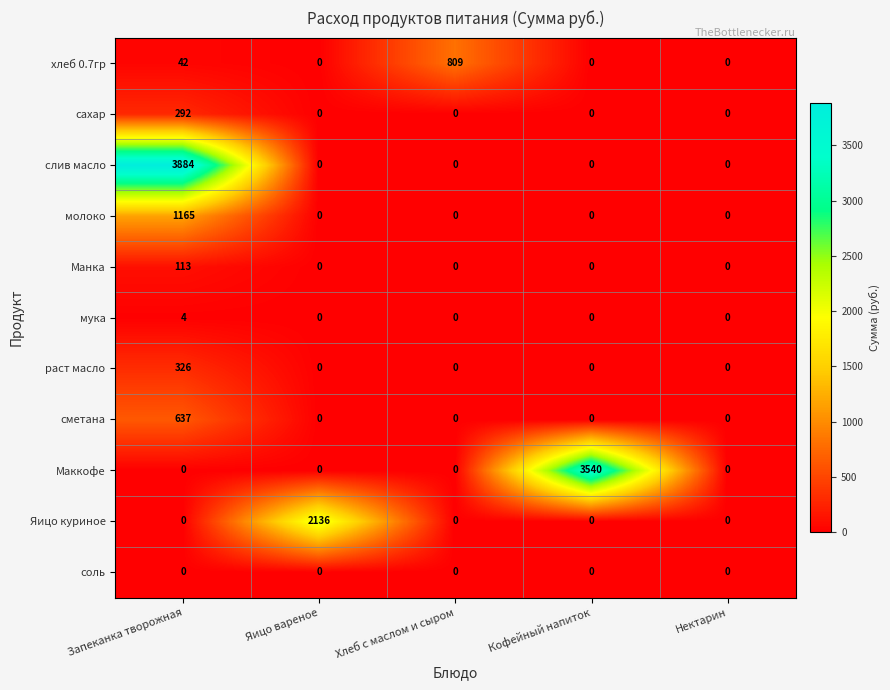

Which series has the largest total across all categories?

слив масло